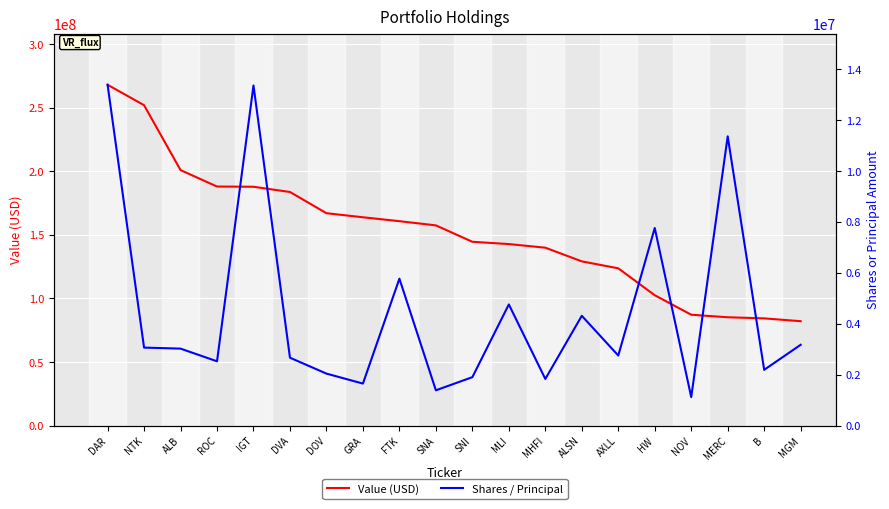

What is the sum of the Value (USD) values at IGT and ROC?

375901000